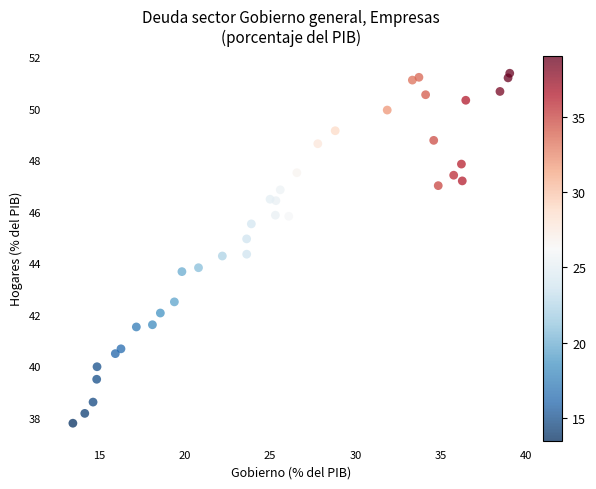

What is the range of X values (max minus min)?

25.6